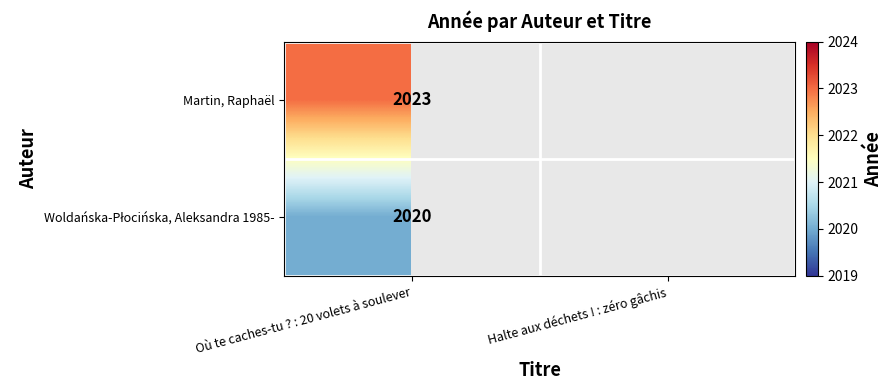

At which category is the sum across all series the highest?

Où te caches-tu ? : 20 volets à soulever